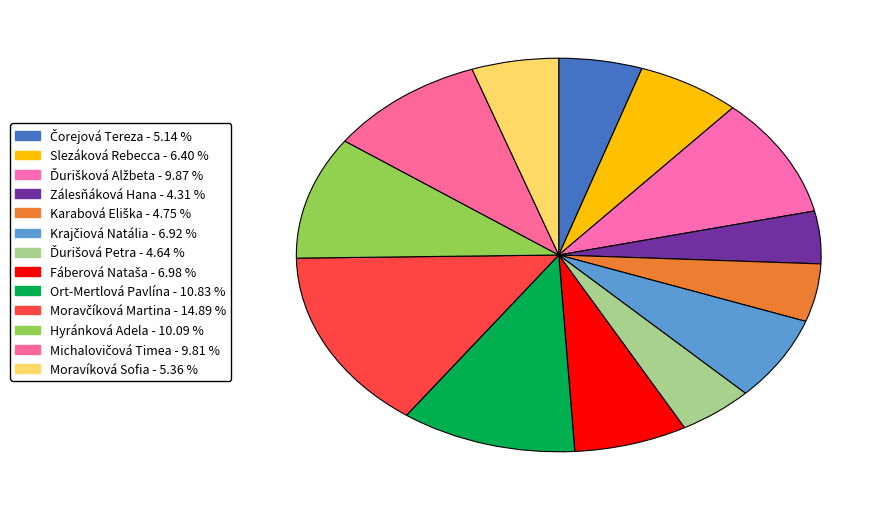

Is it true that Karabová Eliška is 11% of the pie?

False